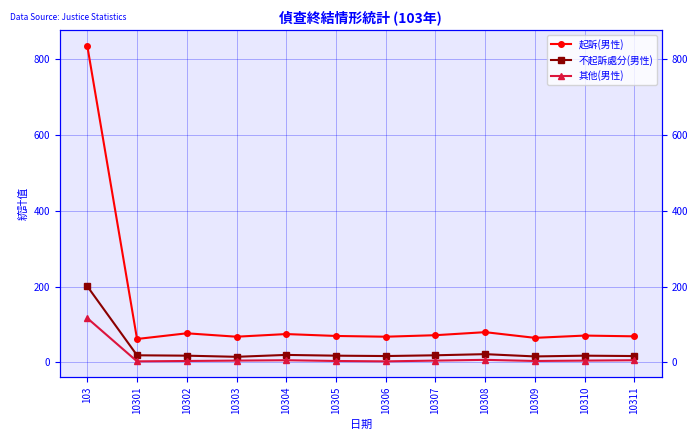

Reading left to right, transcribe all the data shown in this chart.

起訴(男性): 835	62	77	68	75	70	68	72	80	65	71	69
不起訴處分(男性): 201	19	18	15	20	18	17	19	22	16	18	17
其他(男性): 117	3	4	5	6	4	3	5	7	4	5	6